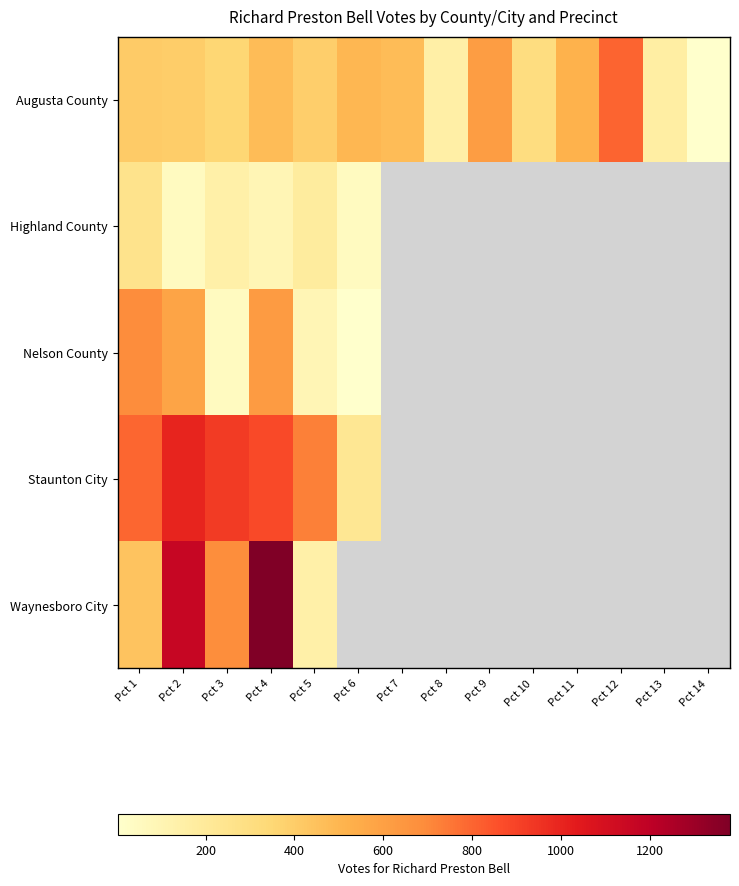

Which series has the largest range (max minus min)?

Waynesboro City